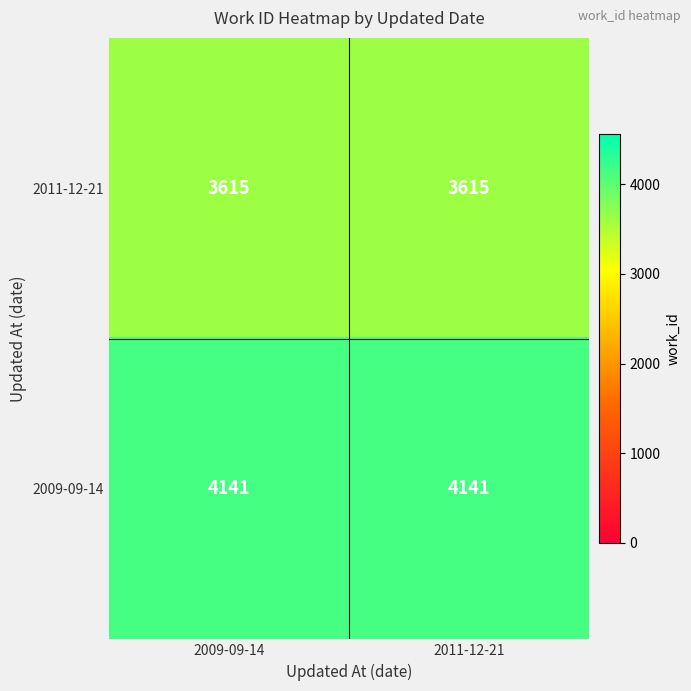

Read the 2011-12-21 value at 2009-09-14.

3615